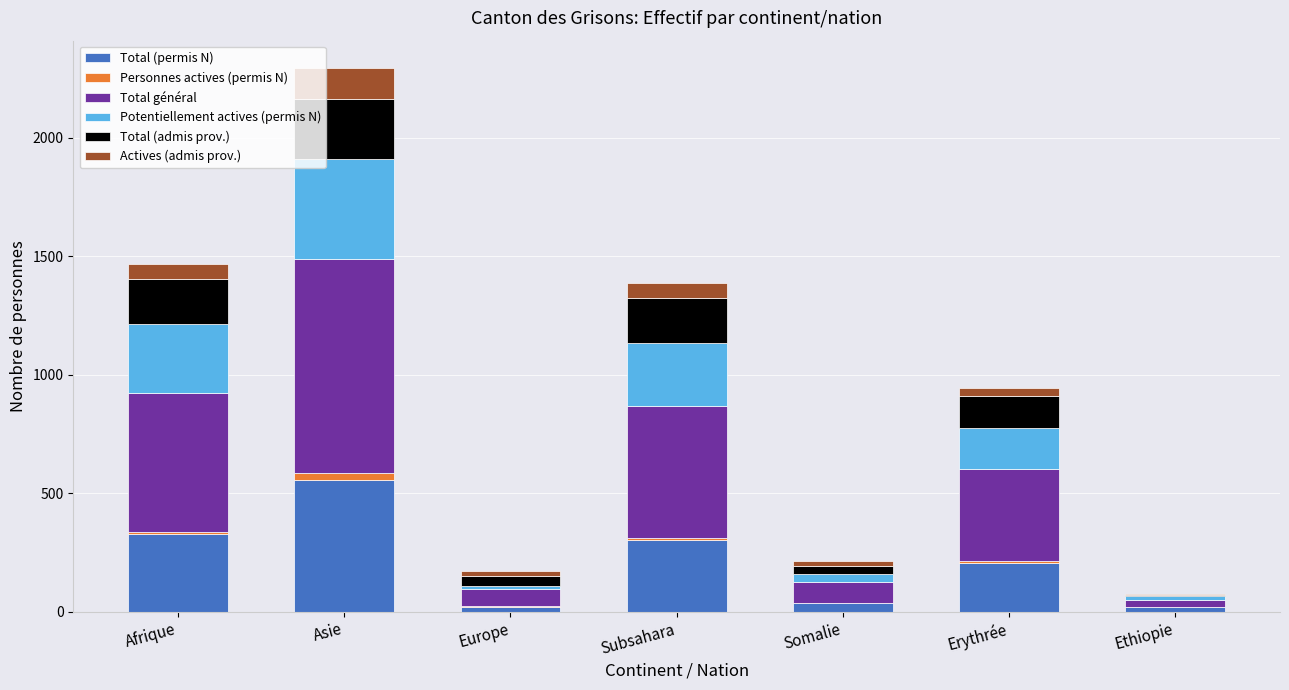

What is the maximum value for Total (permis N)?

555